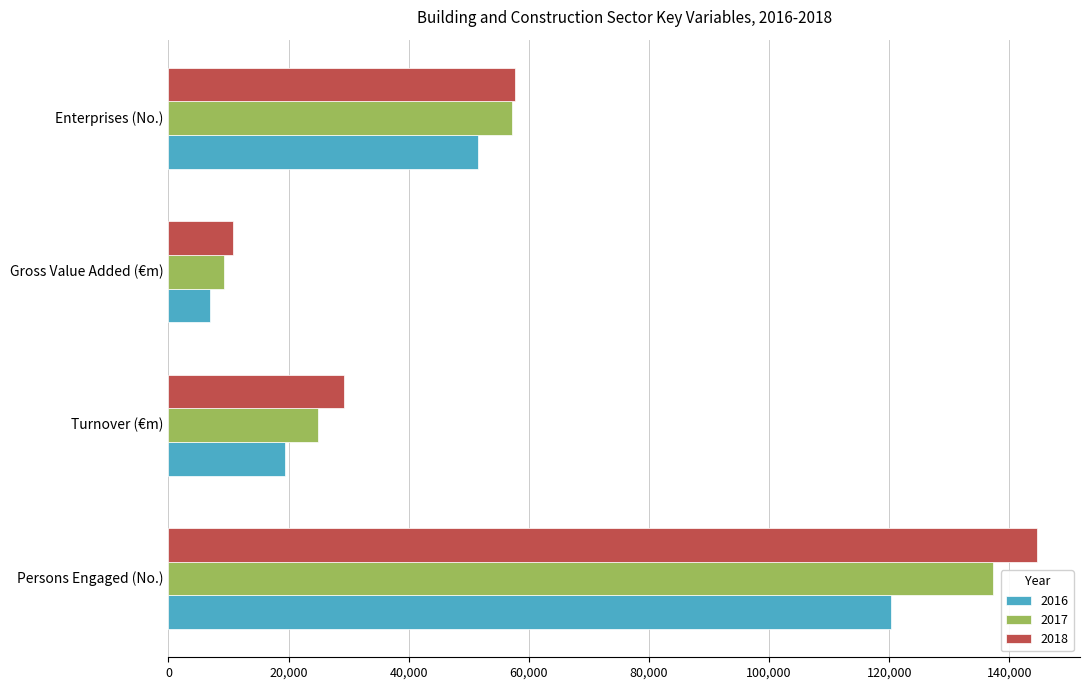

At Gross Value Added (€m), list the series in order from largest to smallest.

2018, 2017, 2016